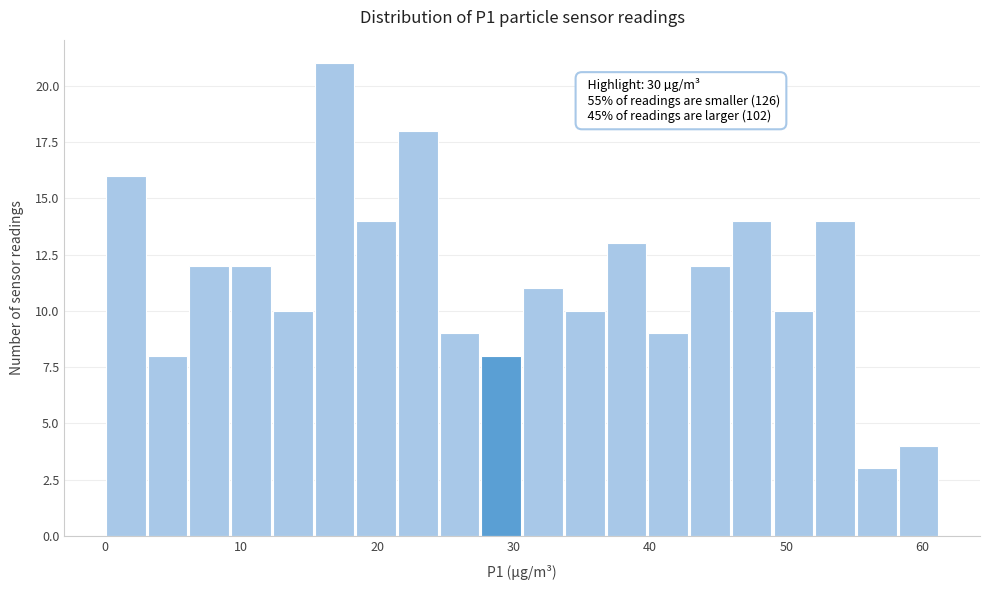

Read against the x-axis, roughly where is the centre of the tallest bar?

17